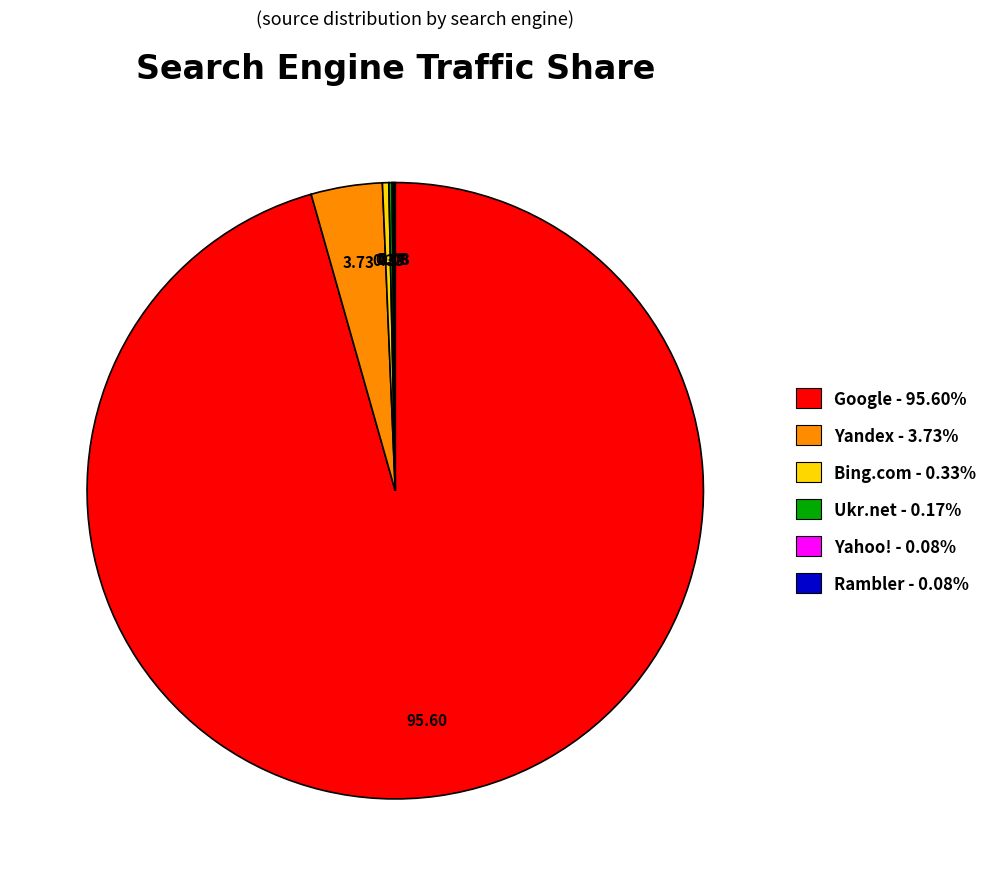

Does Google account for over 50% of the chart?

Yes